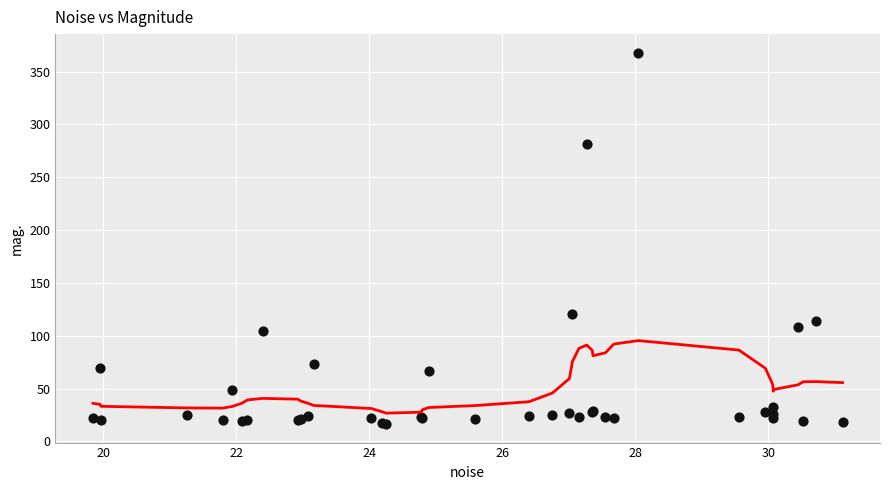

What Y value in the scatter plot is closest to 192?

121.0